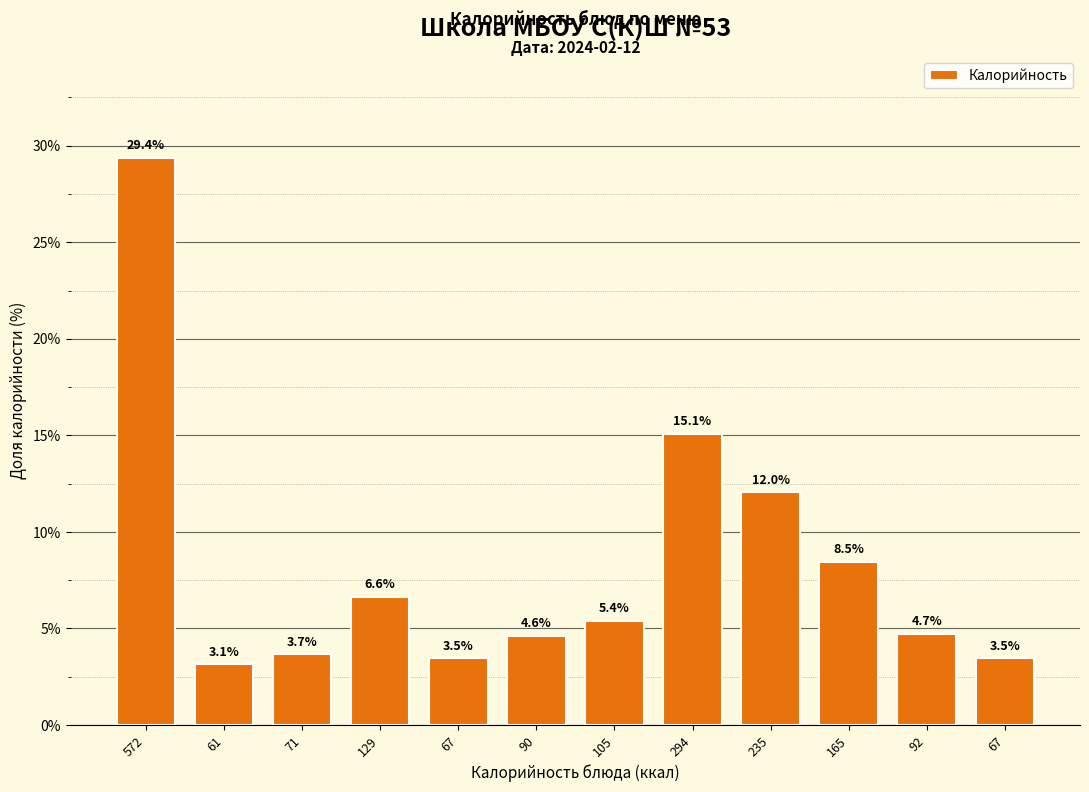

Does the chart contain any negative values?

No